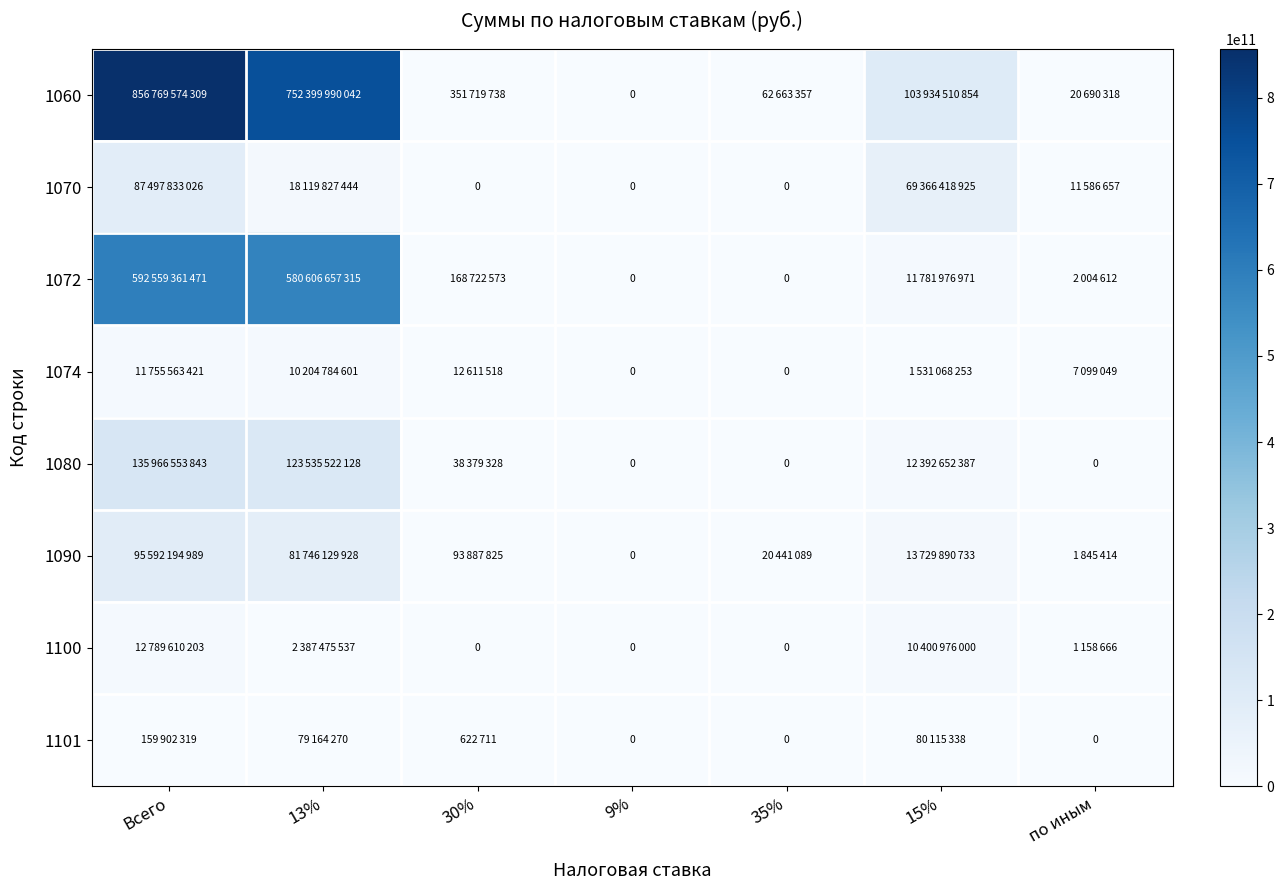

List the labels in order of 1072 value, smallest first.

9%, 35%, по иным, 30%, 15%, 13%, Всего